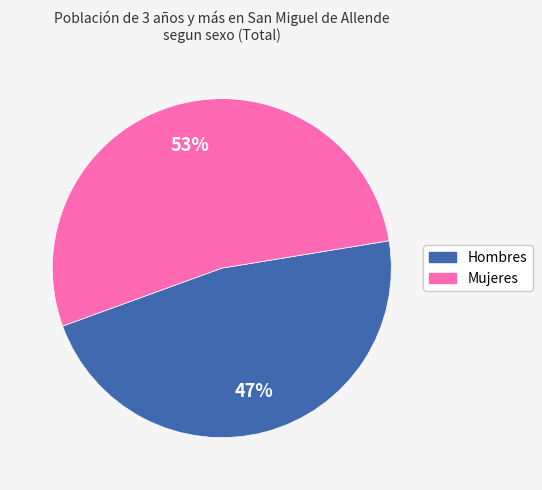

True or false: Mujeres accounts for 40% of the total.

False